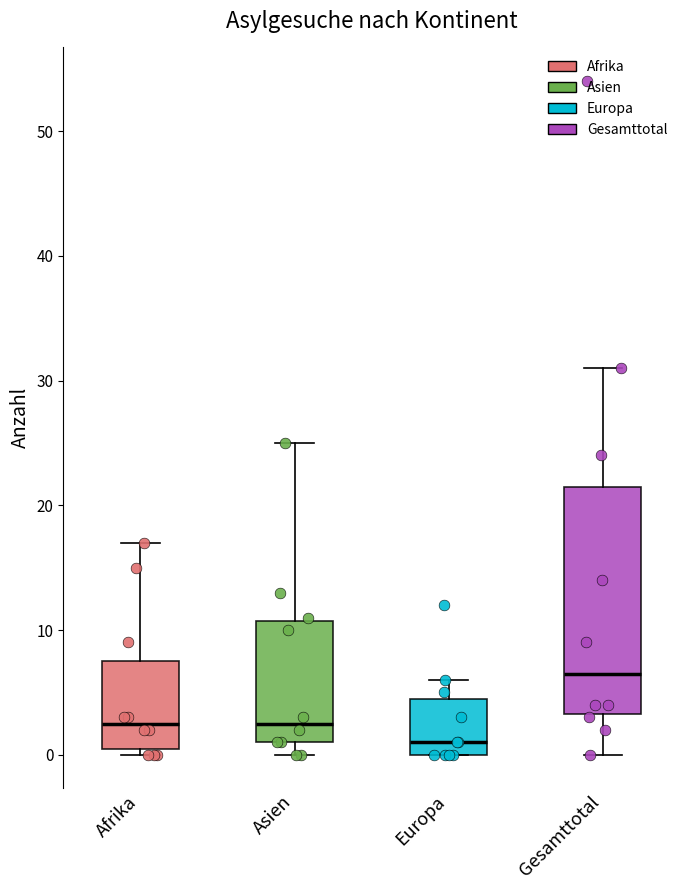

Reading left to right, transcribe this box plot: for each box, give where its median line is, the range the box spans, and where its two whiskers end, as read against the y-axis. The values are not printed on the chart, so give them approximately, as read against the axis.

Afrika: median 3, box 1 to 8, whiskers 0 to 17
Asien: median 3, box 1 to 11, whiskers 0 to 25
Europa: median 1, box 0 to 5, whiskers 0 to 6
Gesamttotal: median 7, box 3 to 22, whiskers 0 to 31